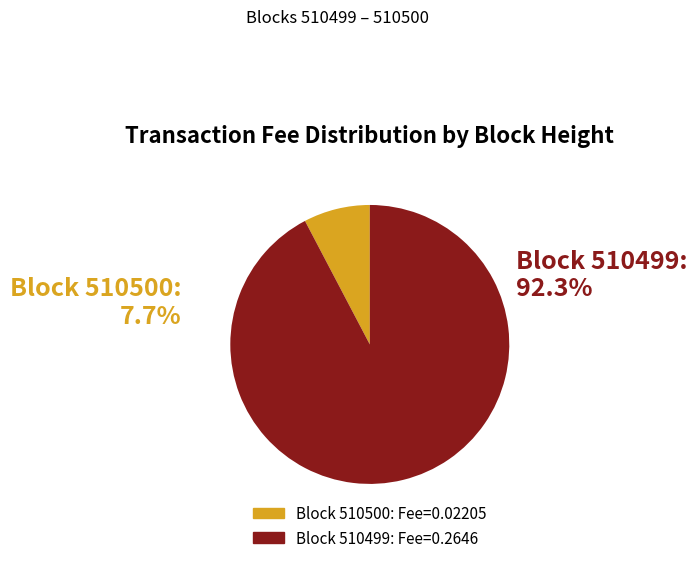

Count the number of slices in the pie.

2